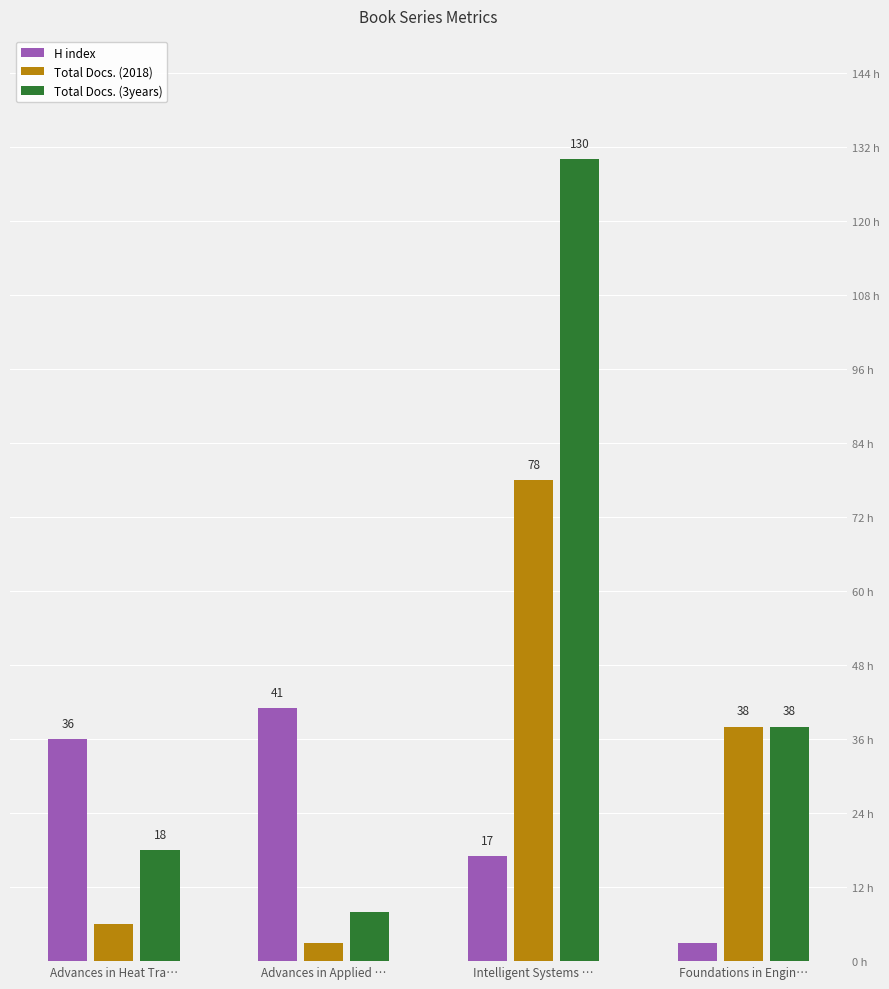

Which series has the largest total across all categories?

Total Docs. (3years)